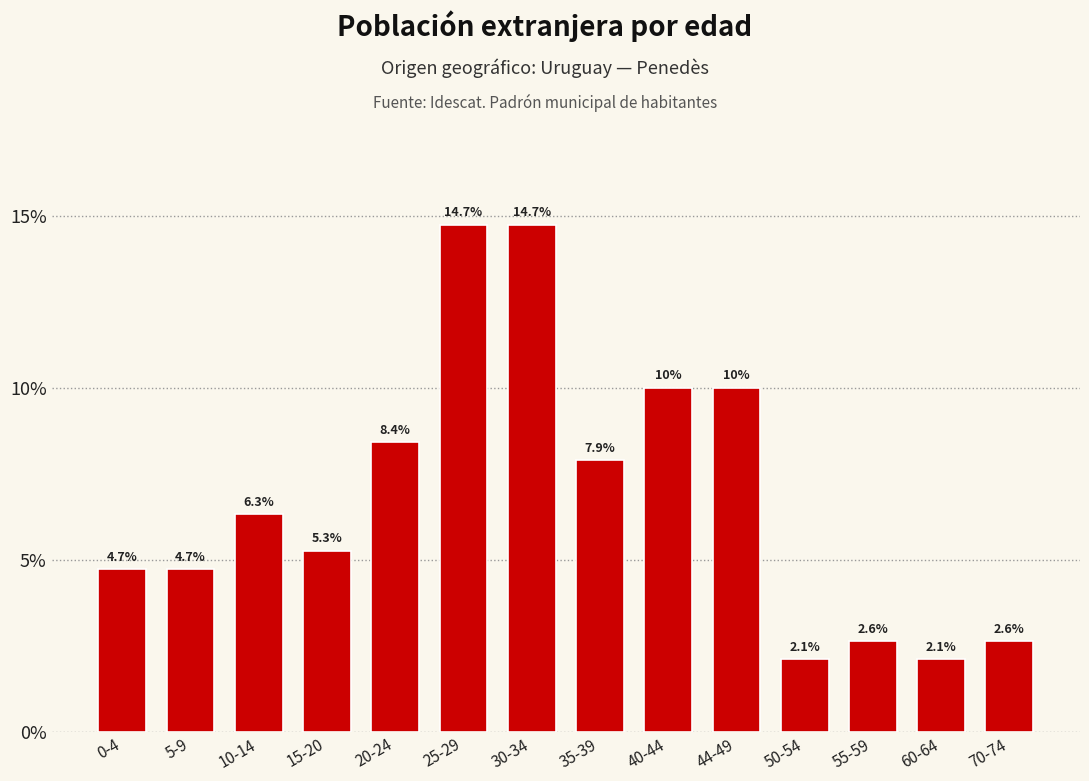

Reading left to right, transcribe all the data shown in this chart.

4.7	4.7	6.3	5.3	8.4	14.7	14.7	7.9	10.0	10.0	2.1	2.6	2.1	2.6